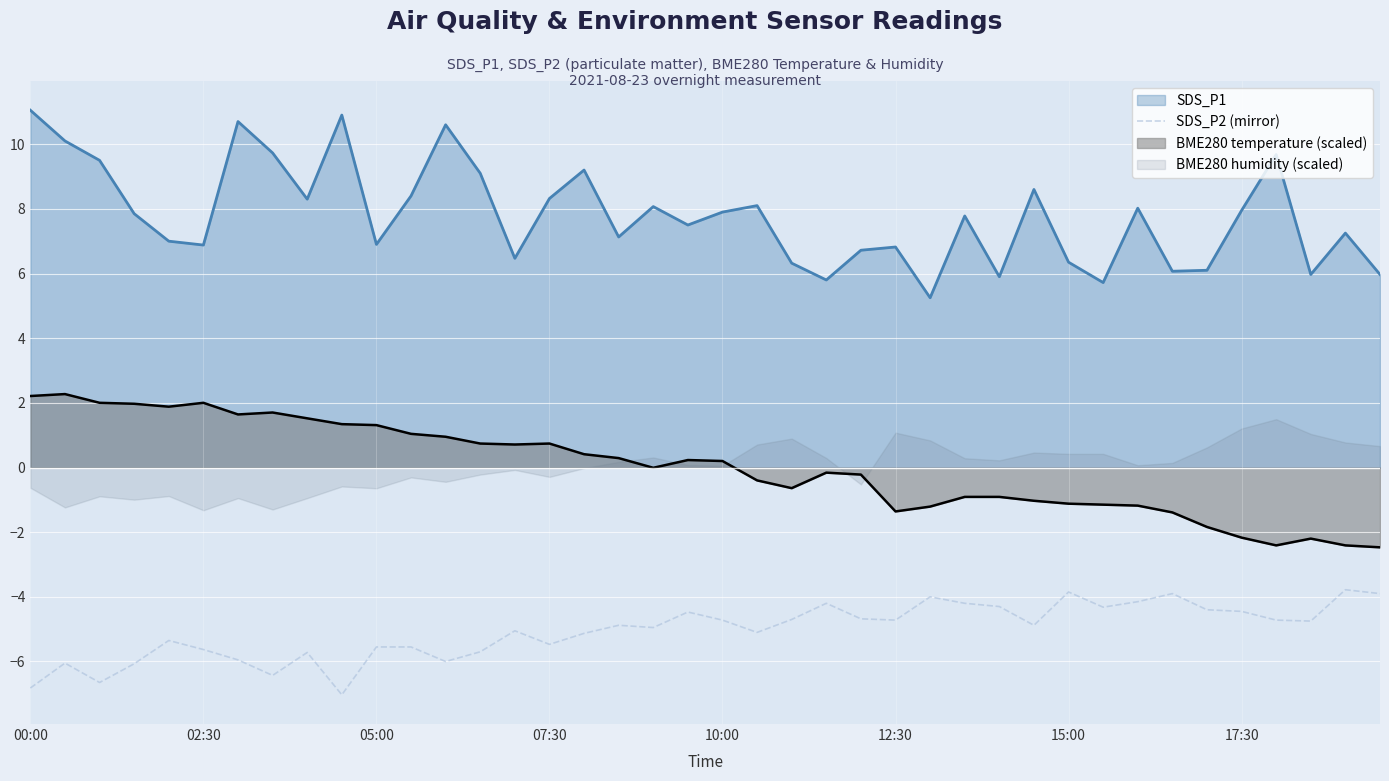

True or false: SDS_P1 and SDS_P2 (mirror) cross at least once.

False